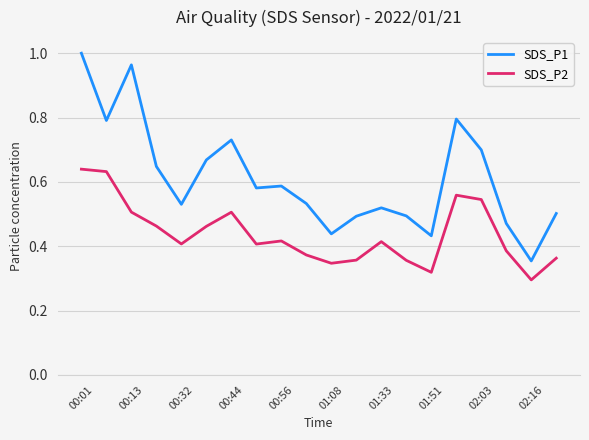

What are all the series names shown in the legend?

SDS_P1, SDS_P2